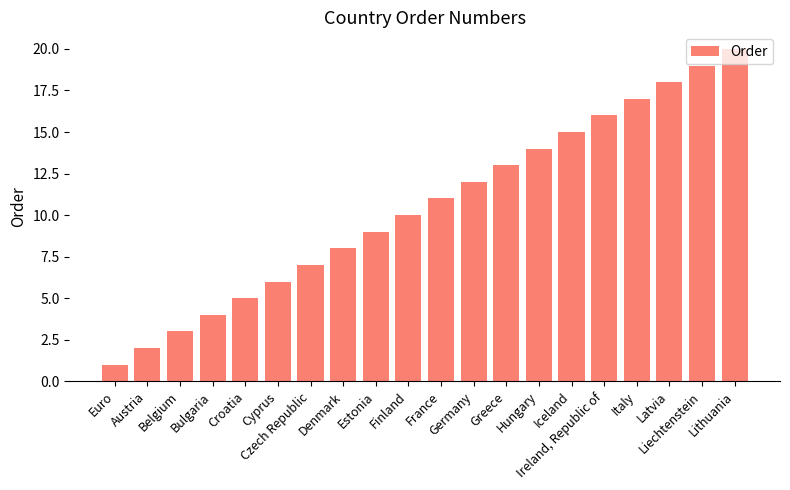

Reading left to right, extract all data points from this chart.

Euro=1	Austria=2	Belgium=3	Bulgaria=4	Croatia=5	Cyprus=6	Czech Republic=7	Denmark=8	Estonia=9	Finland=10	France=11	Germany=12	Greece=13	Hungary=14	Iceland=15	Ireland, Republic of=16	Italy=17	Latvia=18	Liechtenstein=19	Lithuania=20